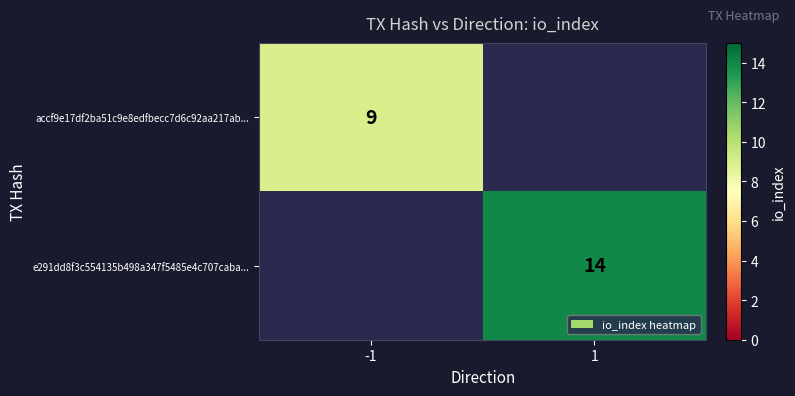

The e291dd8f3c554135b498a347f5485e4c707caba... series shows 14 at 1. True or false?

True